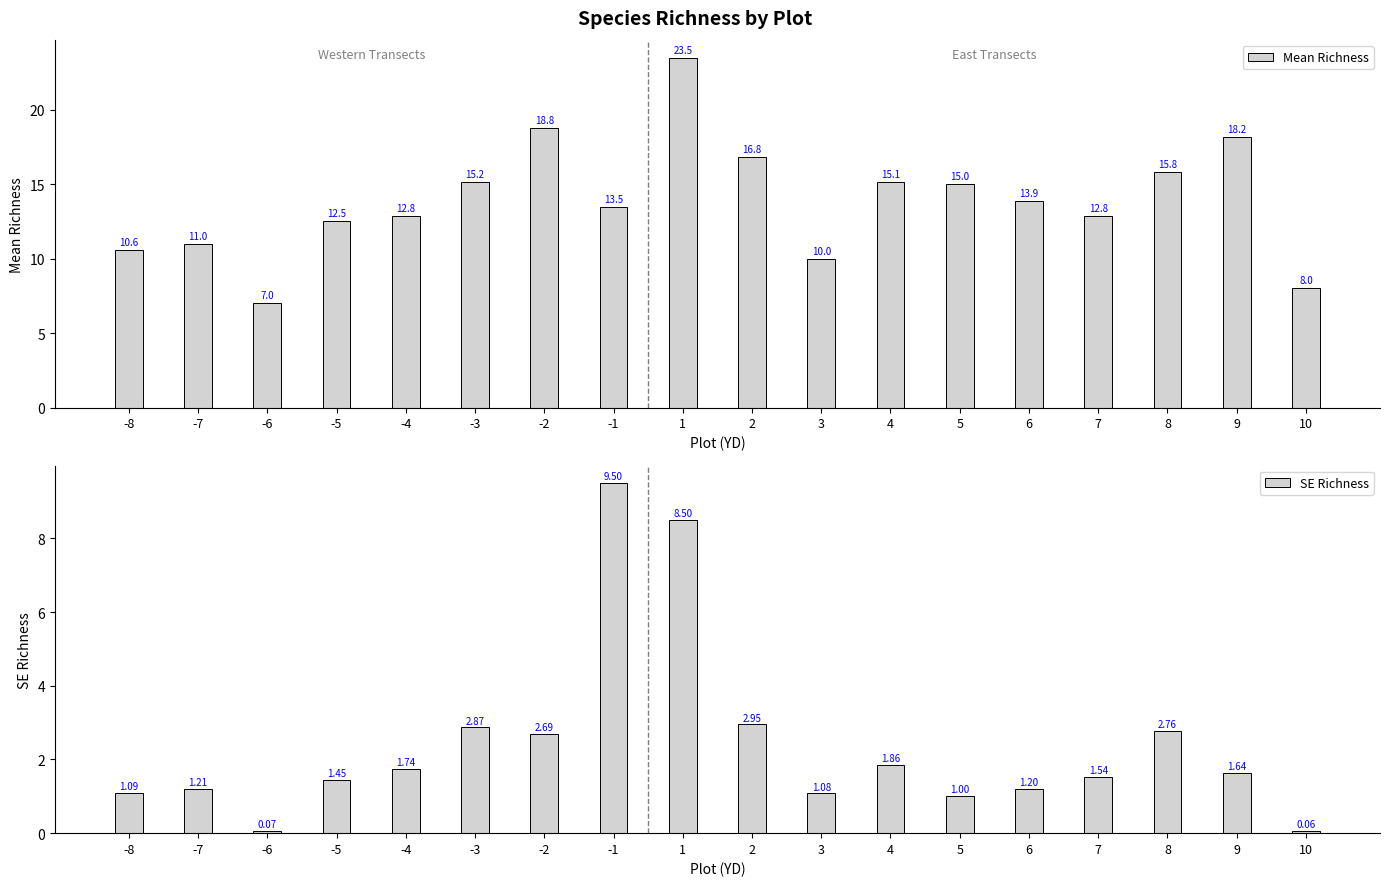

How many data points in Mean Richness are less than 13?

8